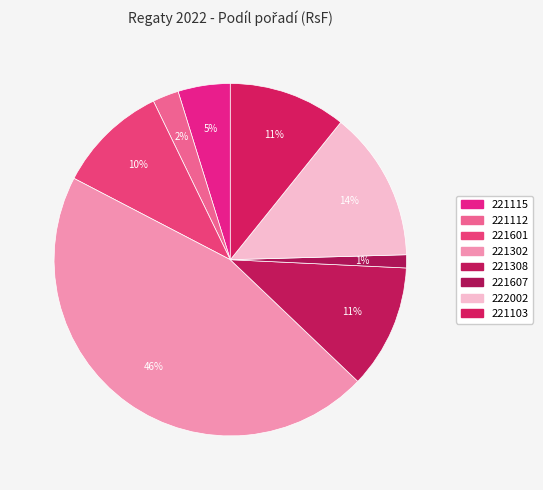

Count the number of slices in the pie.

8